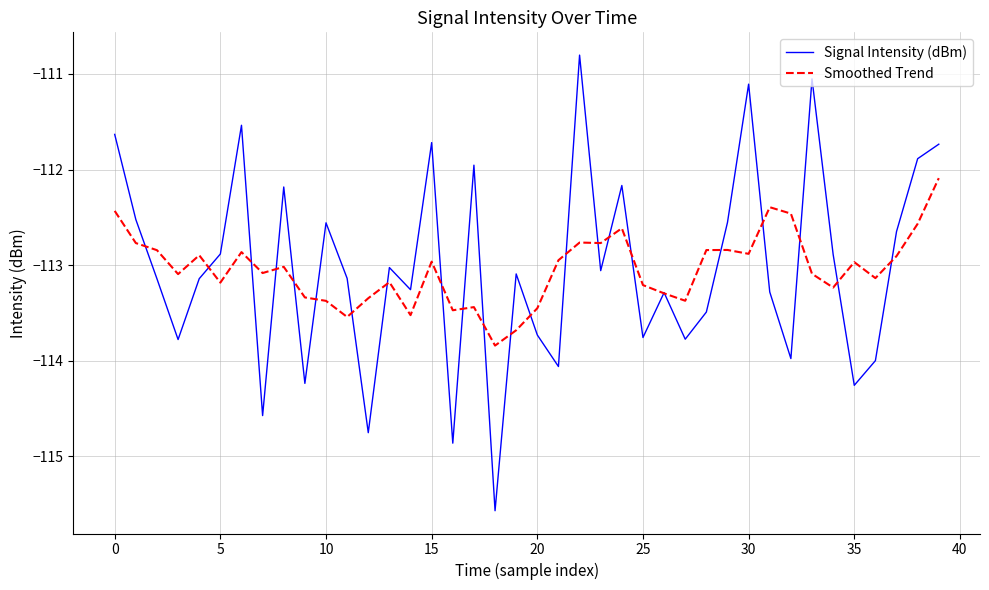

Which series has the largest range (max minus min)?

Signal Intensity (dBm)